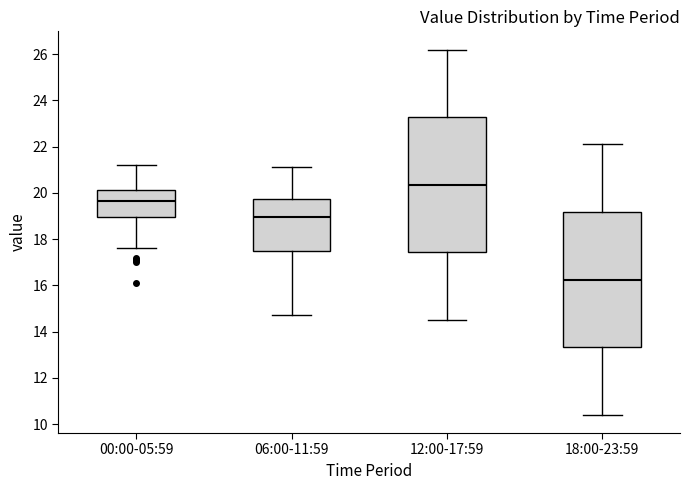

Which box has the highest median line?

12:00-17:59